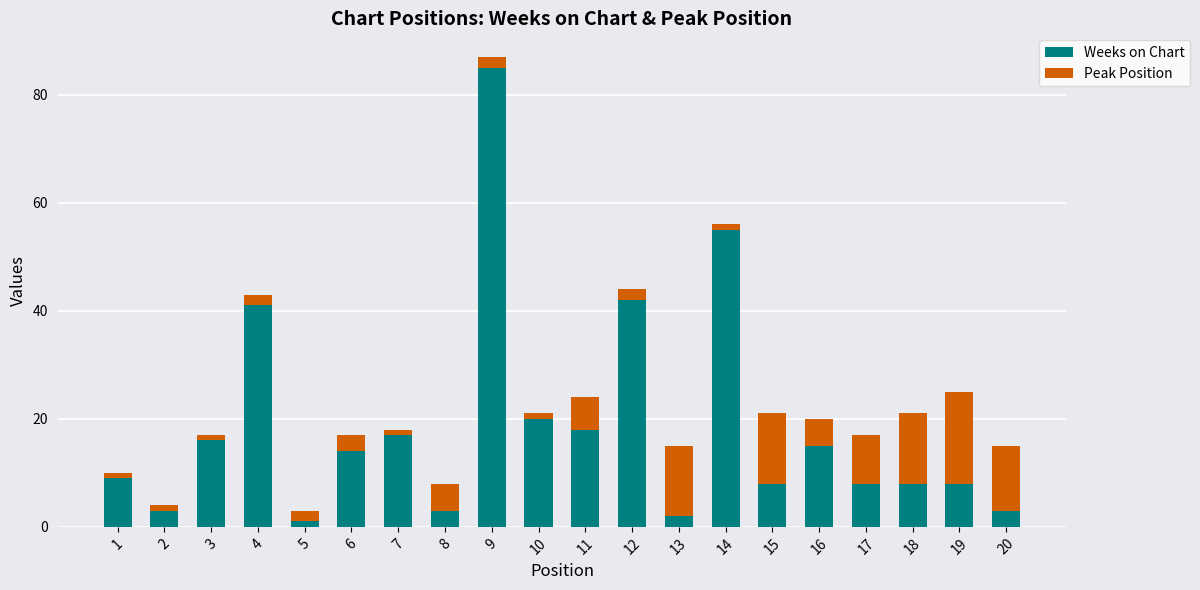

What are all the series names shown in the legend?

Weeks on Chart, Peak Position